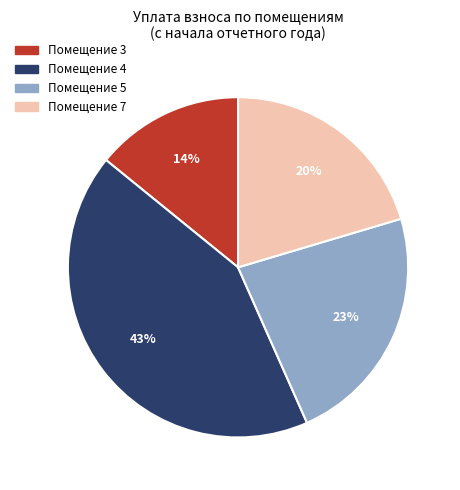

Which category has the biggest portion of the pie?

Помещение 4